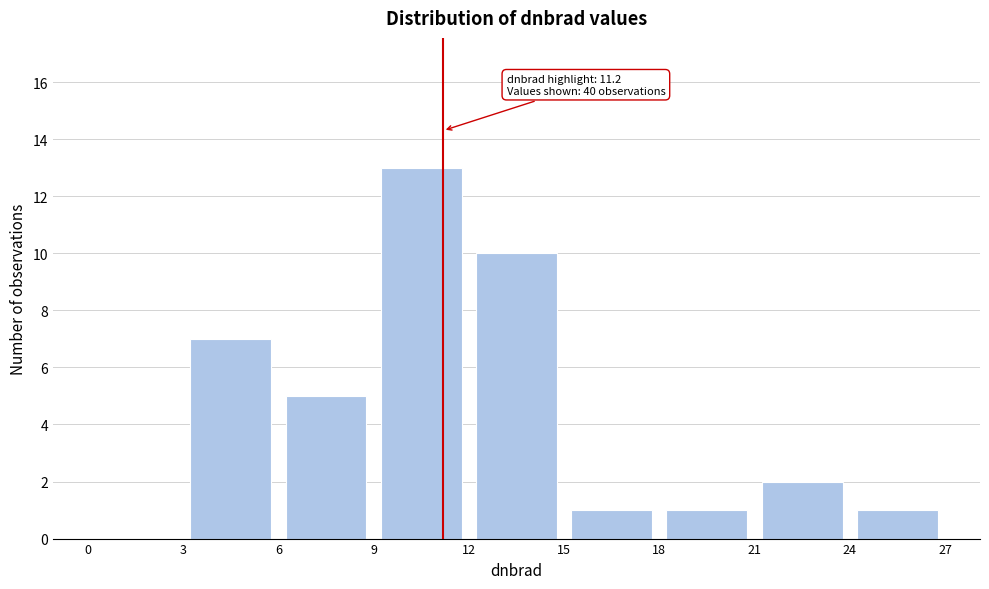

Which range on the x-axis has the tallest bar?

9 to 12